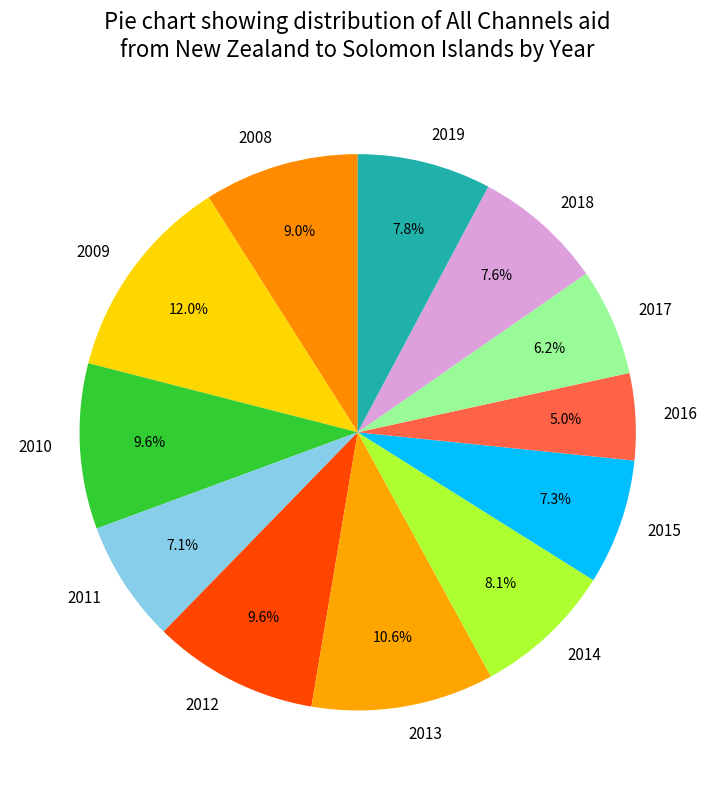

The 2010 slice represents 10% of the pie. True or false?

True